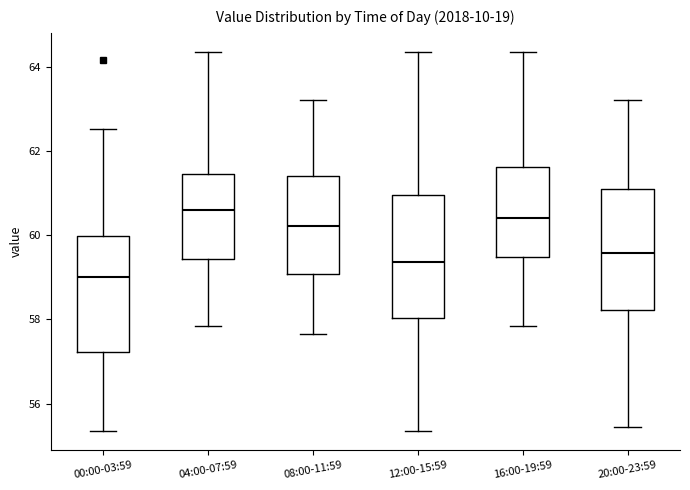

Where is the upper edge of the box for 12:00-15:59 on the y-axis? The values are not printed on the chart, so give them approximately, as read against the axis.

61.0